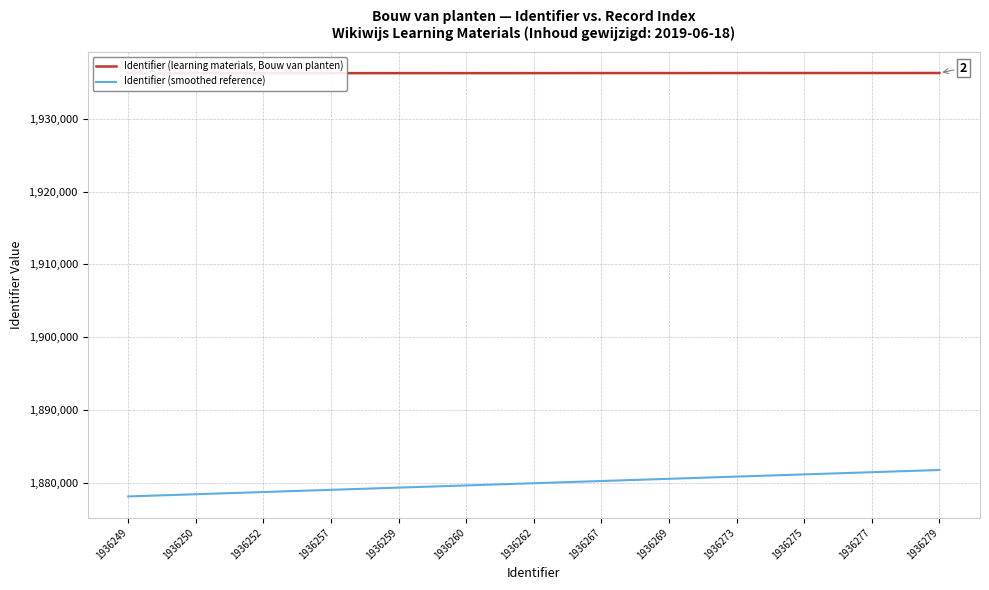

True or false: Identifier (learning materials, Bouw van planten) and Identifier (smoothed reference) cross at least once.

False